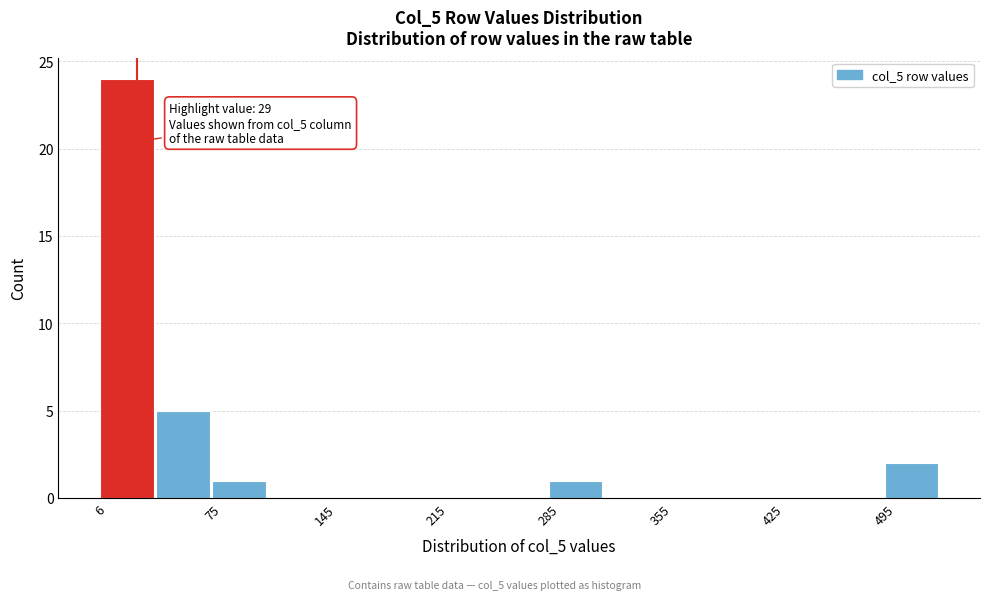

Read against the x-axis, roughly where is the centre of the tallest bar?

20